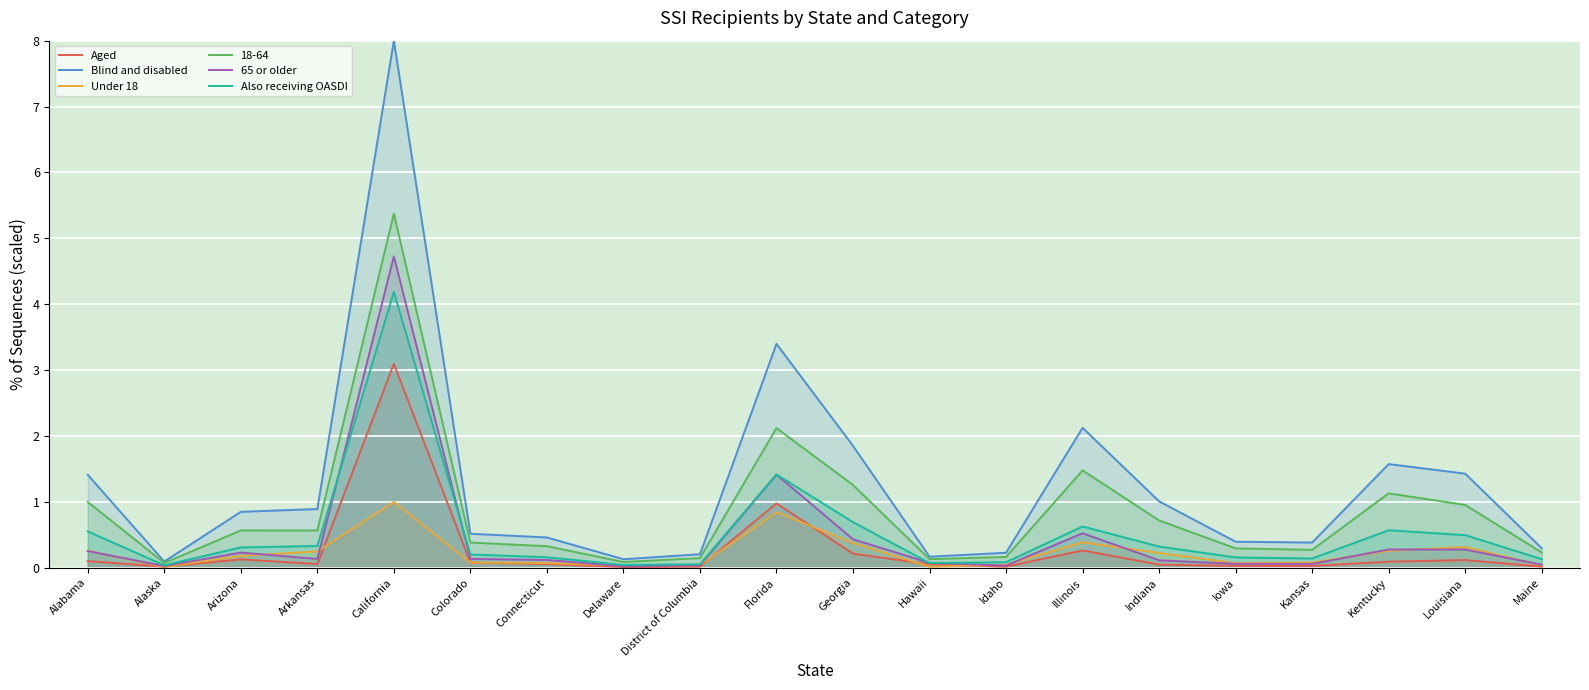

True or false: 65 or older and Blind and disabled intersect in this chart.

False